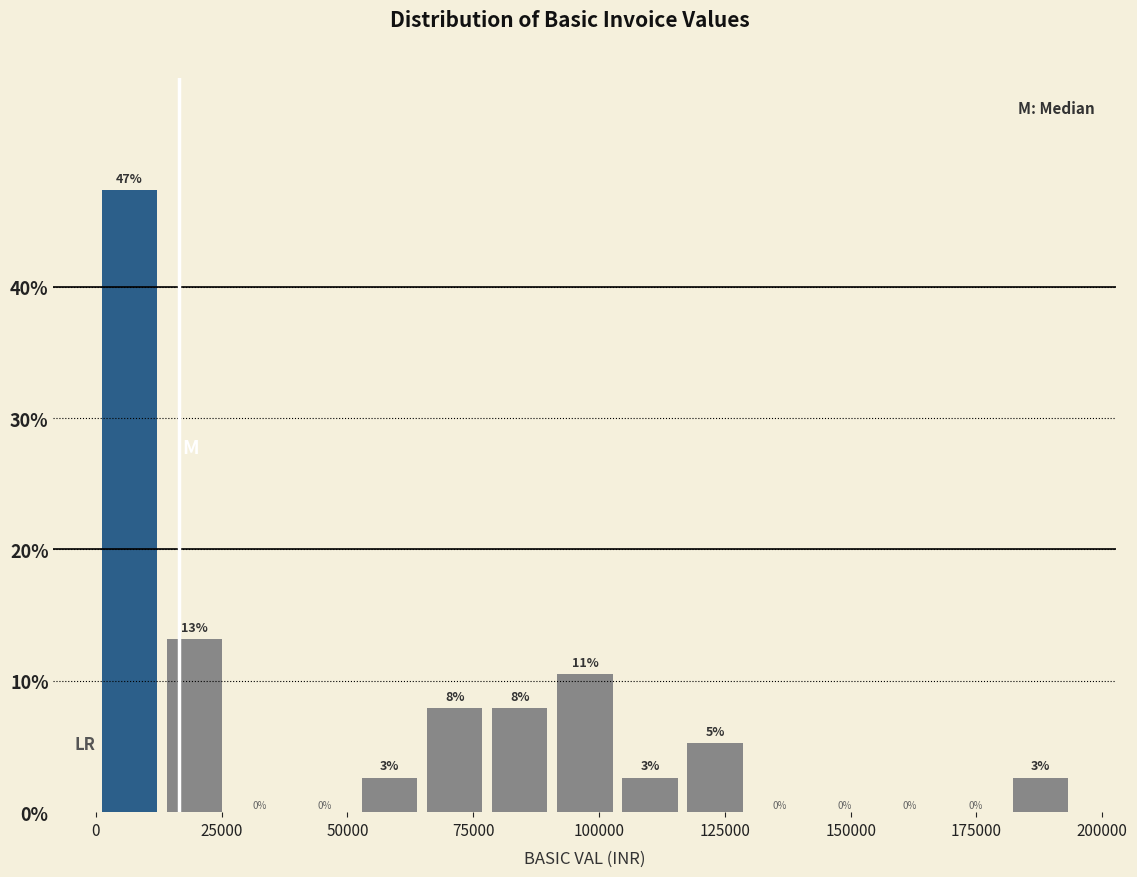

Around what value on the x-axis is the tallest bar? Give the approximate position of its centre, as read against the axis.

5000